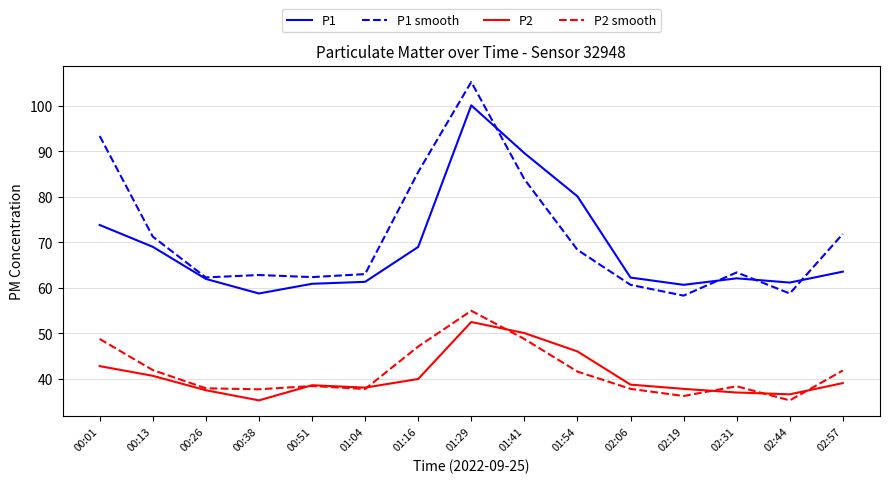

What position from the left is 02:19?

12